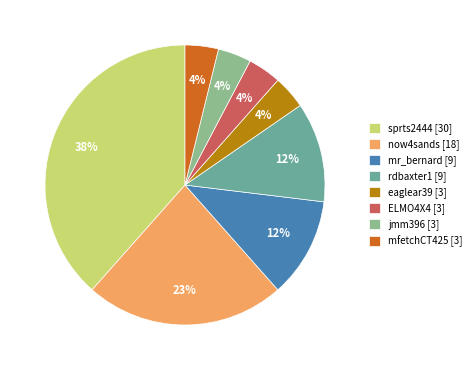

Which slice is the largest?

sprts2444